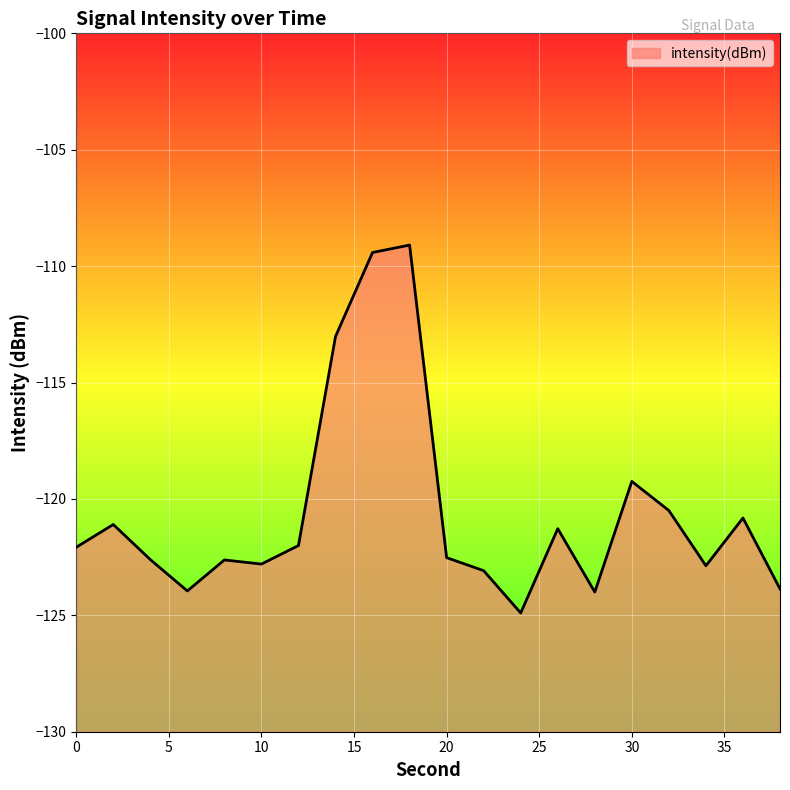

The chart shows a value of -122.6 at 4. True or false?

True